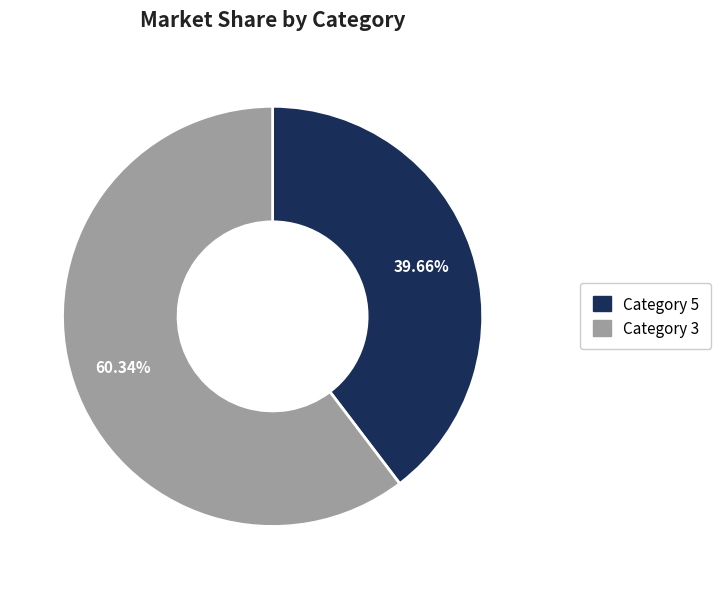

Does any single category account for the majority?

Yes